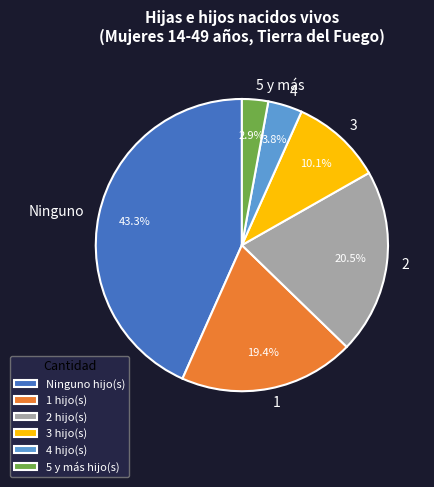

To the nearest percent, what is the difference between the largest and smallest slice percentages?

40%